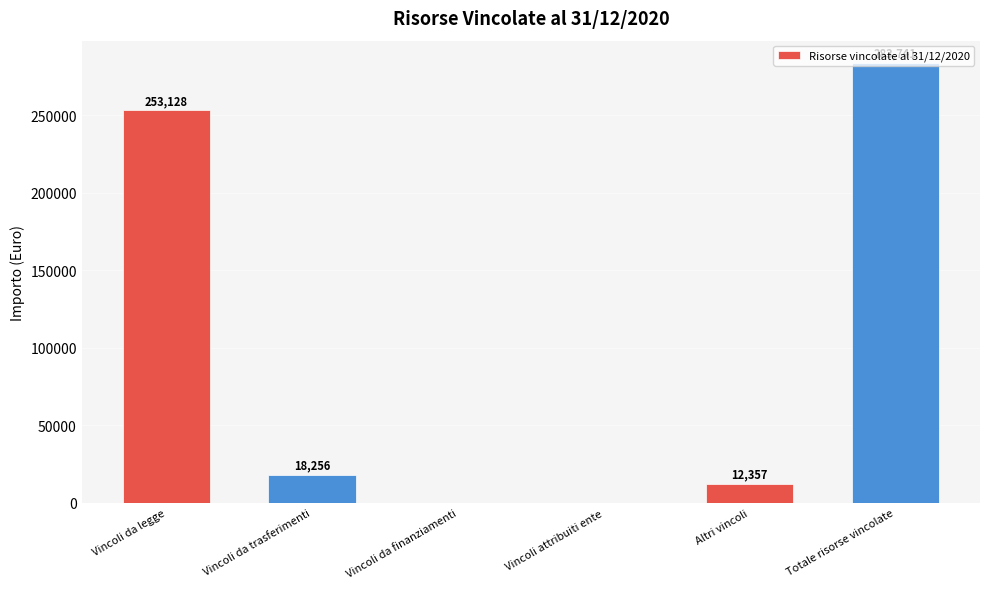

At which label does the data first exceed 18255?

Vincoli da legge